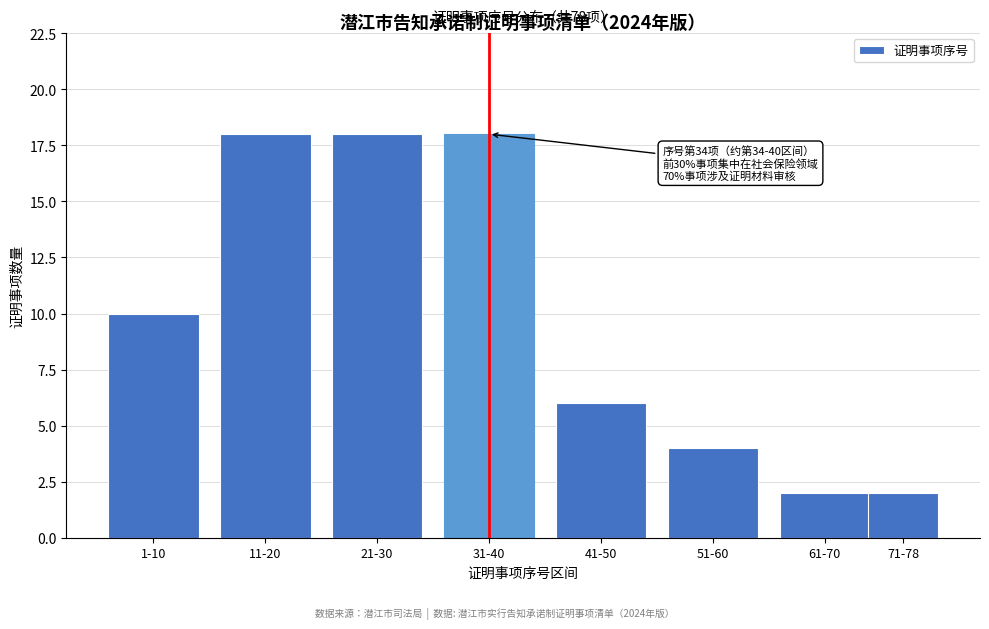

Reading left to right, extract all data points from this chart.

1-10=10	11-20=18	21-30=18	31-40=18	41-50=6	51-60=4	61-70=2	71-78=2